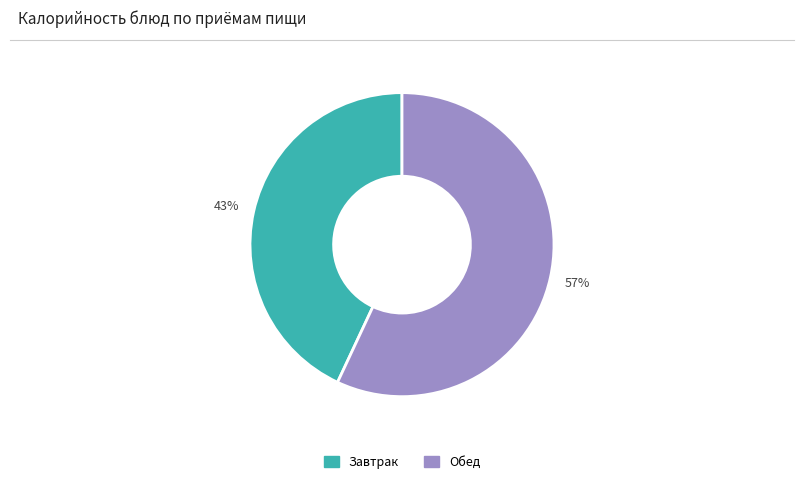

To the nearest percent, what is the average slice percentage?

50%